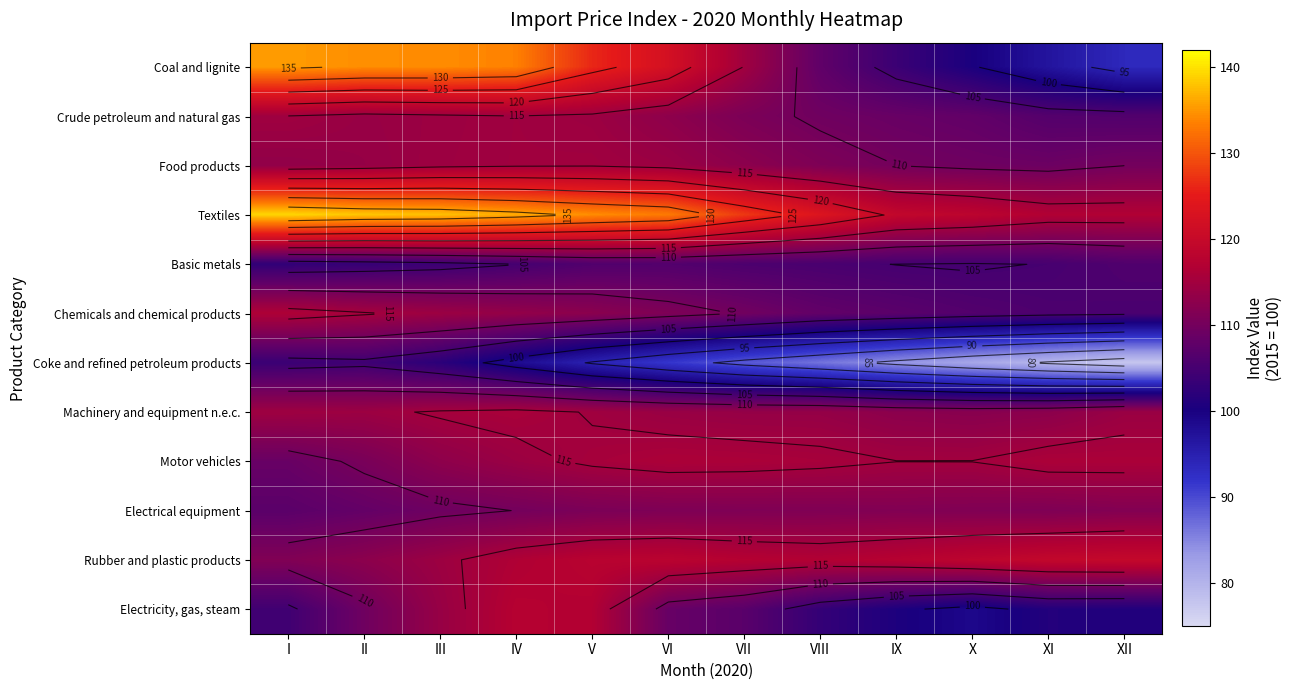

Count the number of categories in the chart.

12